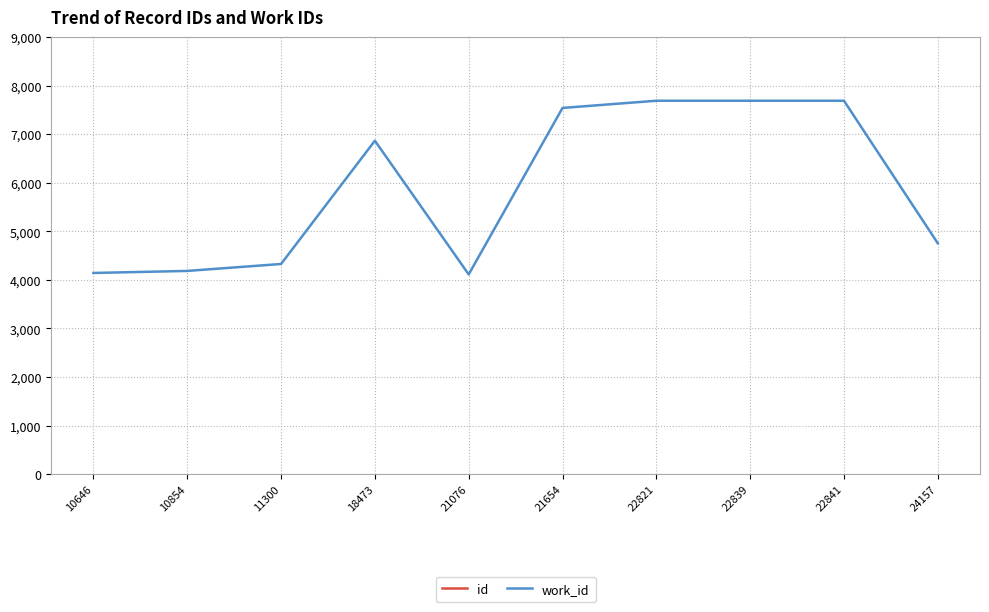

Reading right to left, extract all data points from this chart.

id: 24157	22841	22839	22821	21654	21076	18473	11300	10854	10646
work_id: 4752	7687	7687	7687	7539	4111	6864	4326	4183	4141